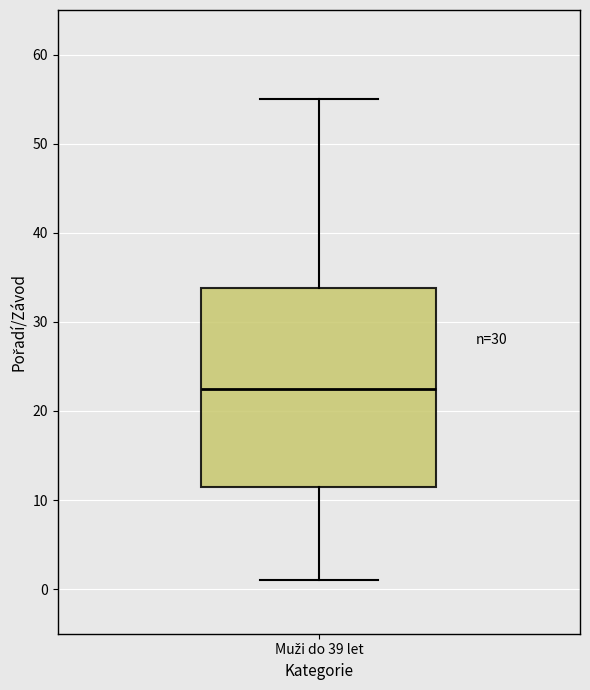

Where does the median line of the box for Muži do 39 let sit on the y-axis? The values are not printed on the chart, so give them approximately, as read against the axis.

23